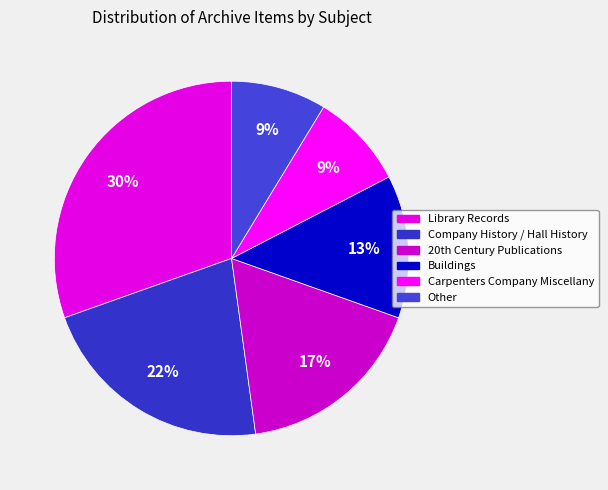

To the nearest percent, what portion does Carpenters Company Miscellany represent?

9%